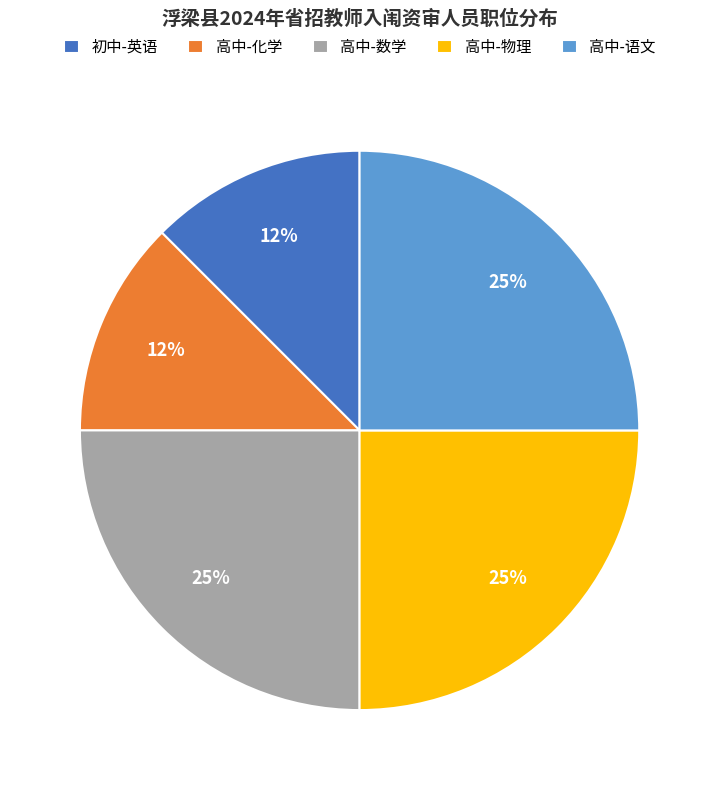

True or false: 高中-物理 accounts for 25% of the total.

True